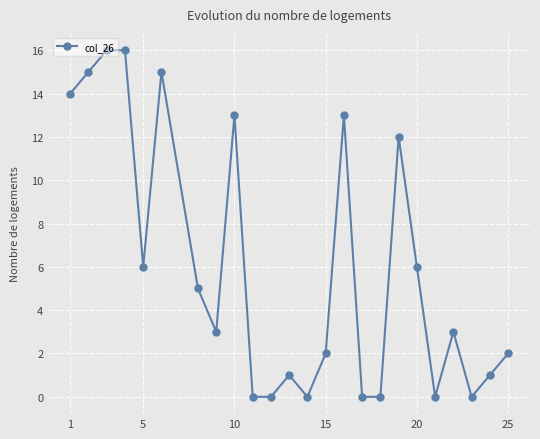

What is the greatest value displayed?

16